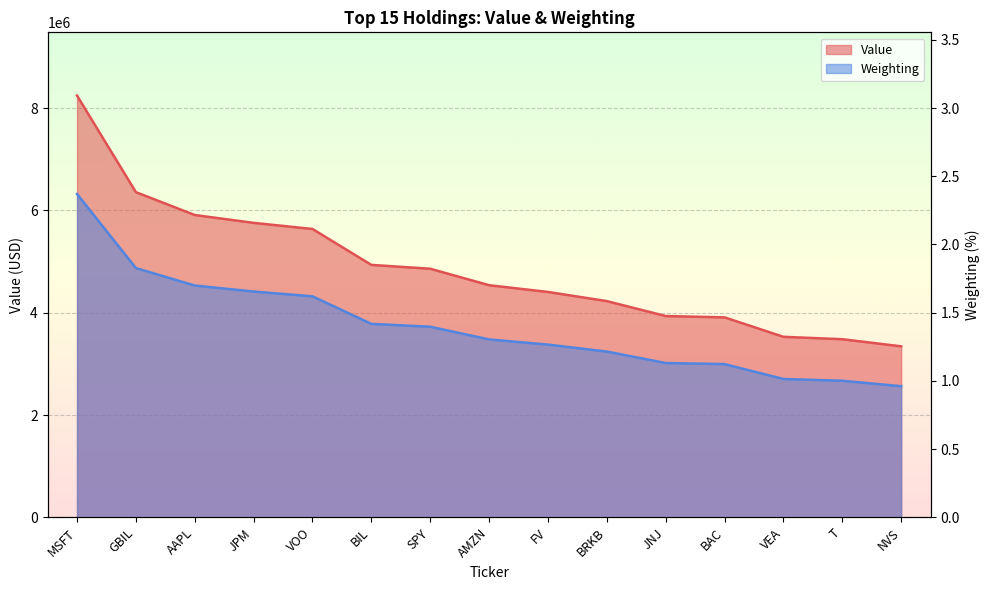

What is the label of the 14th point from the right?

GBIL